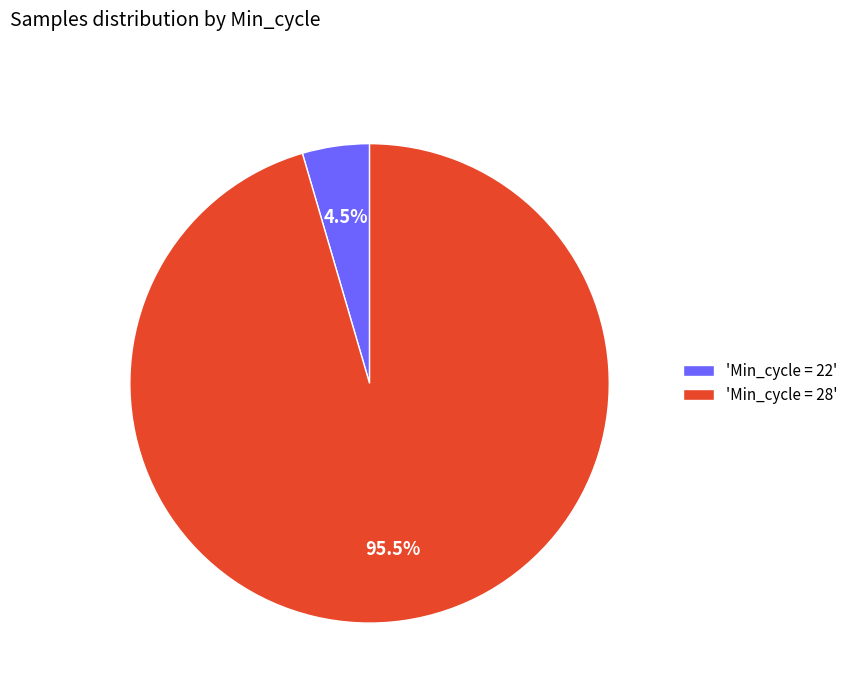

Is the sum of 'Min_cycle = 28' and 'Min_cycle = 22' greater than half?

Yes